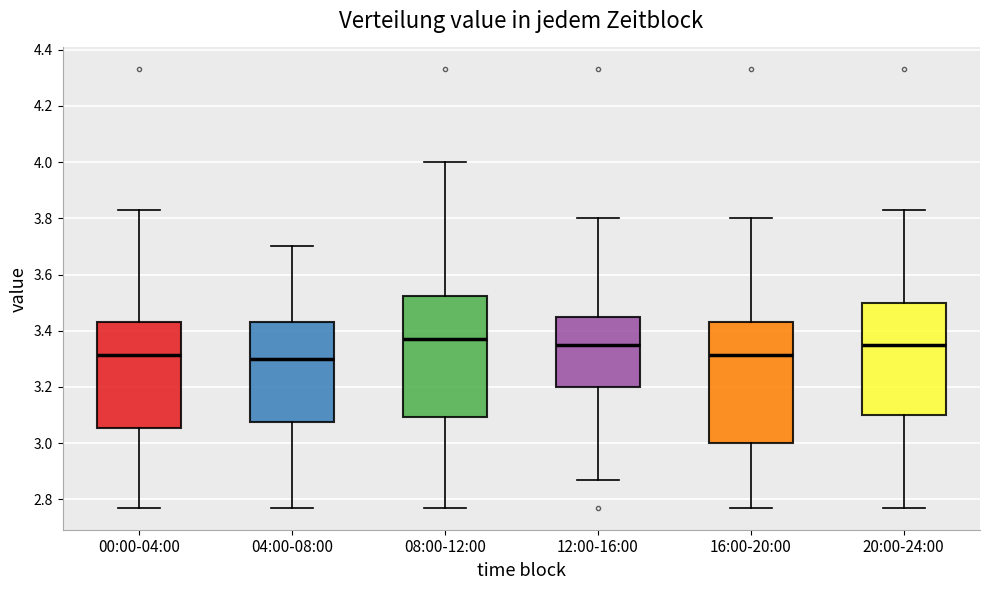

Reading left to right, read every box against the y-axis: the position of its median line, the range the box covers, and the ends of its whiskers. The values are not printed on the chart, so give them approximately, as read against the axis.

00:00-04:00: median 3.32, box 3.06 to 3.44, whiskers 2.78 to 3.84
04:00-08:00: median 3.30, box 3.08 to 3.44, whiskers 2.78 to 3.70
08:00-12:00: median 3.38, box 3.10 to 3.52, whiskers 2.78 to 4.00
12:00-16:00: median 3.36, box 3.20 to 3.44, whiskers 2.88 to 3.80
16:00-20:00: median 3.32, box 3.00 to 3.44, whiskers 2.78 to 3.80
20:00-24:00: median 3.36, box 3.10 to 3.50, whiskers 2.78 to 3.84